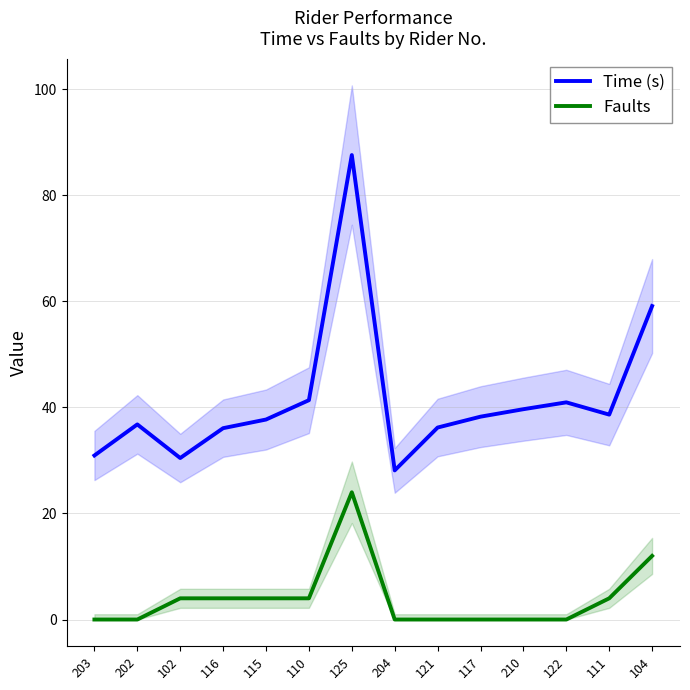

True or false: Faults and Time (s) cross at least once.

False